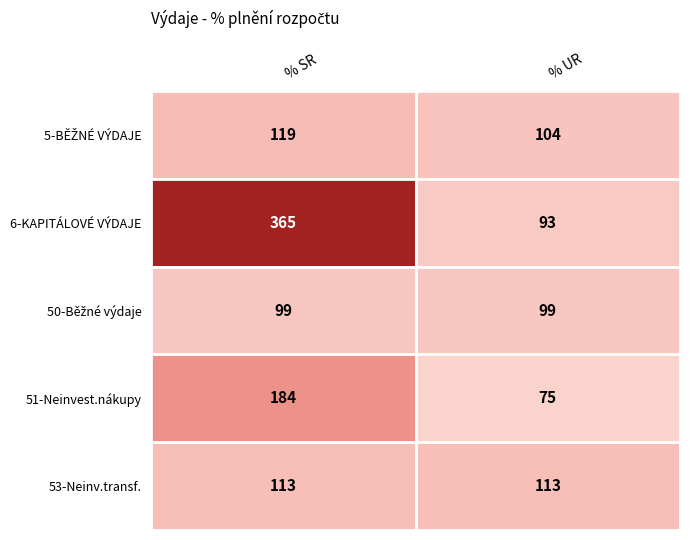

What value does the 51-Neinvest.nákupy series have at % SR?

184